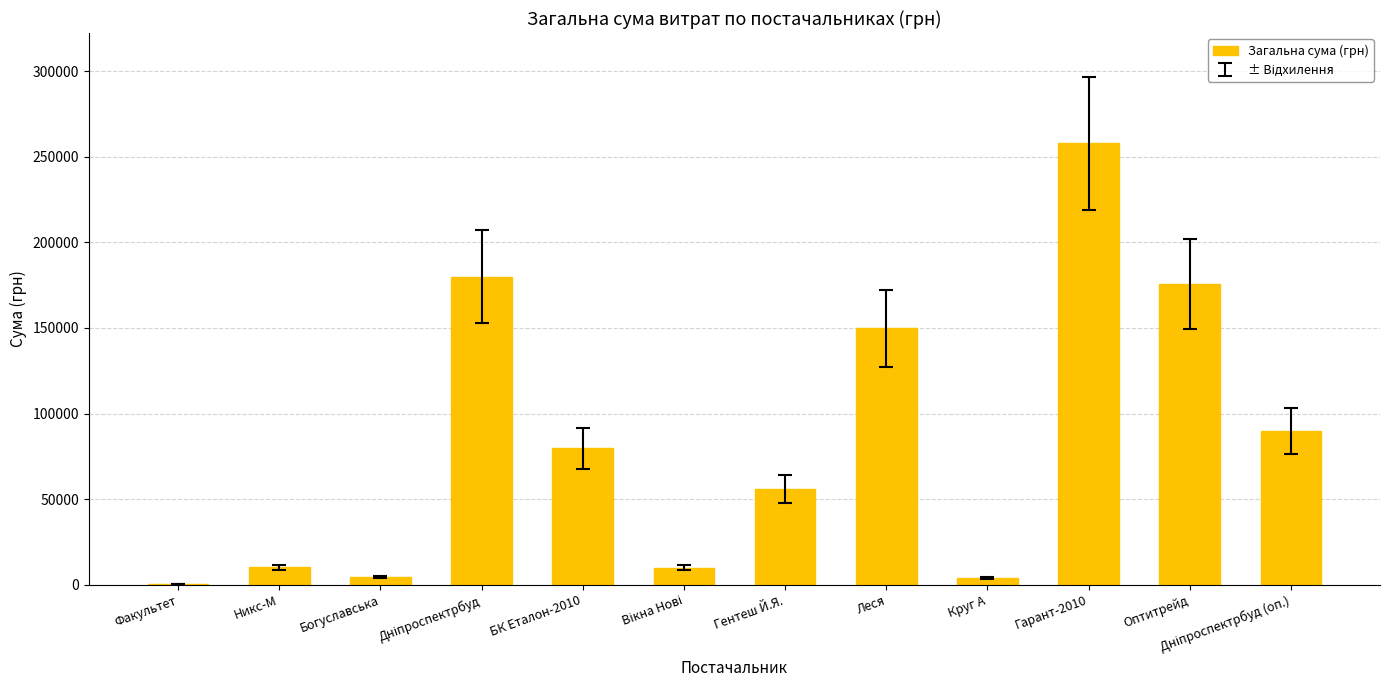

Where is the data nearest to the value 129120?

Леся